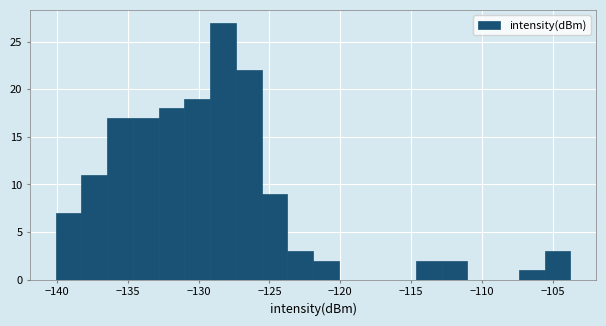

Around what value on the x-axis is the tallest bar? Give the approximate position of its centre, as read against the axis.

-128.5